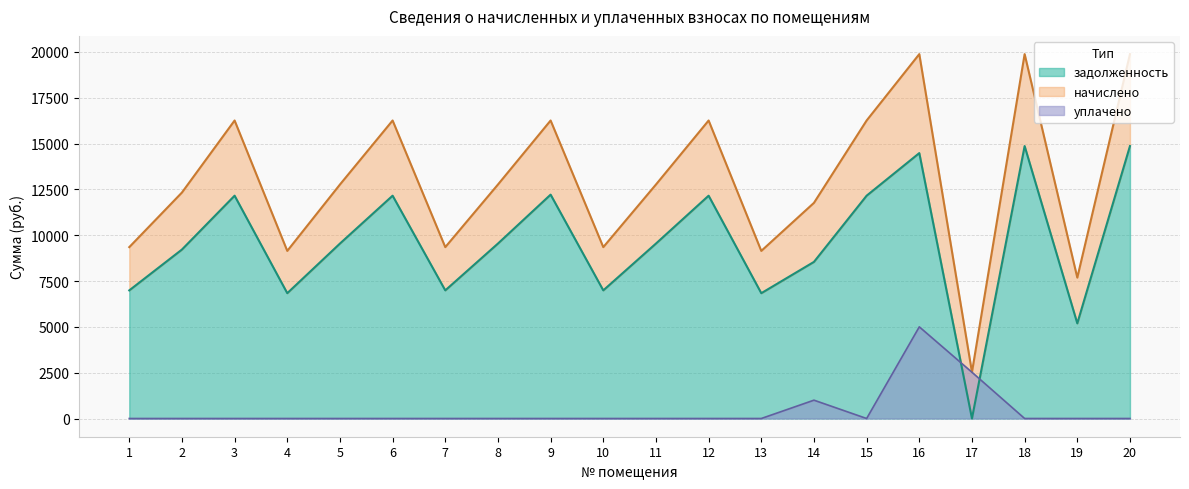

At which label is задолженность closest to 7430?

1